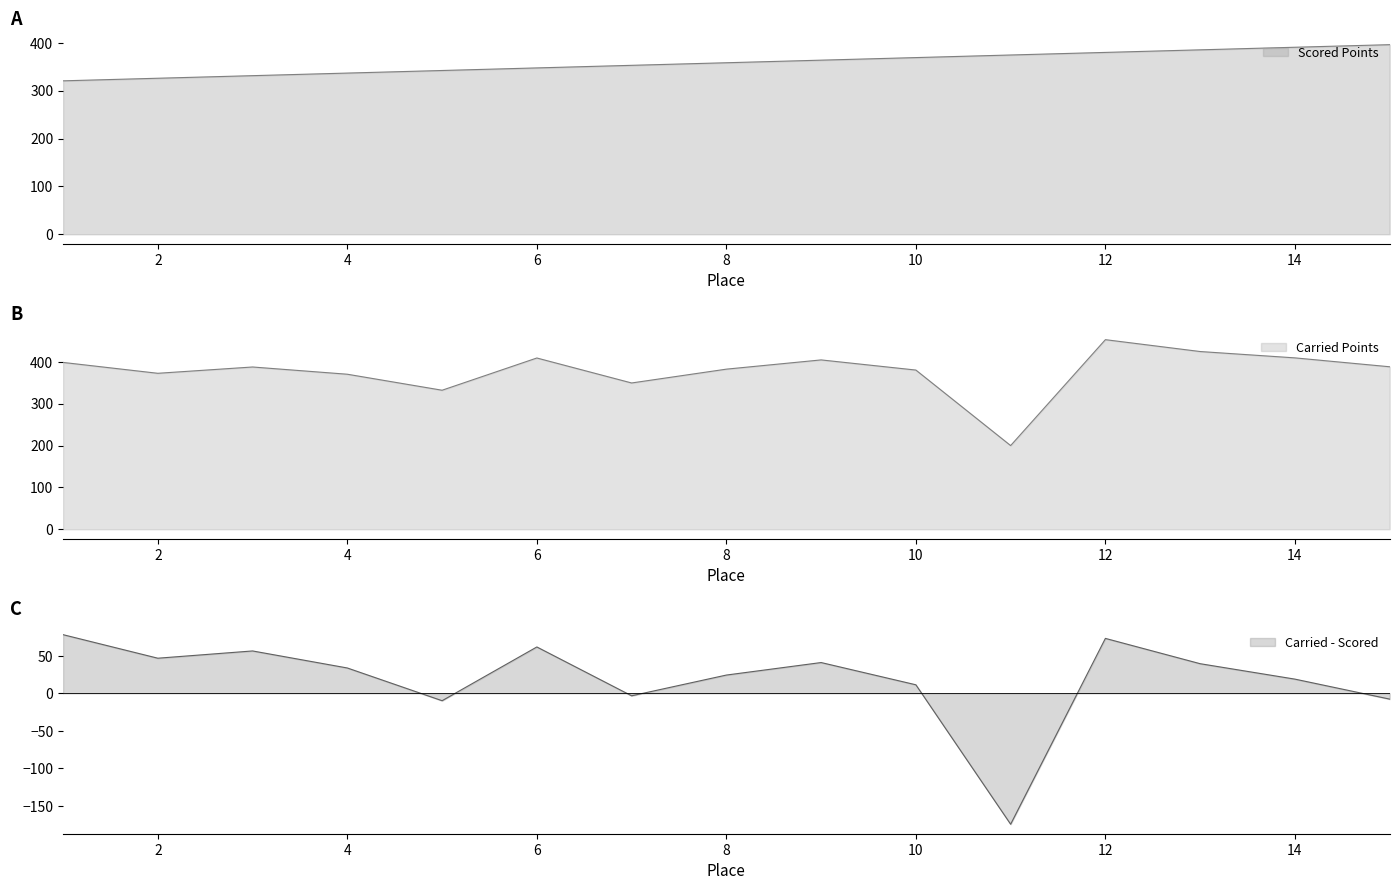

What is the highest value of the Carried - Scored series?

78.3